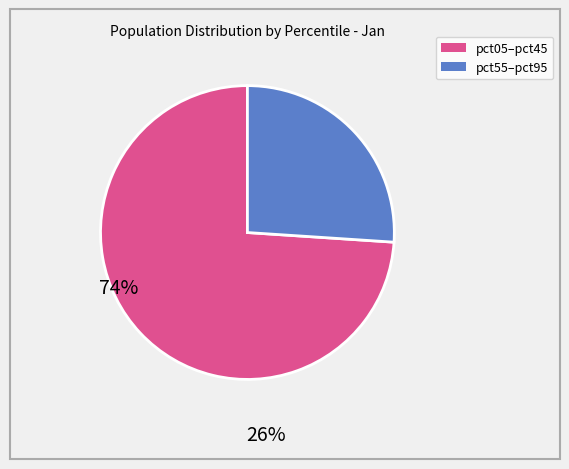

Is there any slice that represents more than half of the pie?

Yes